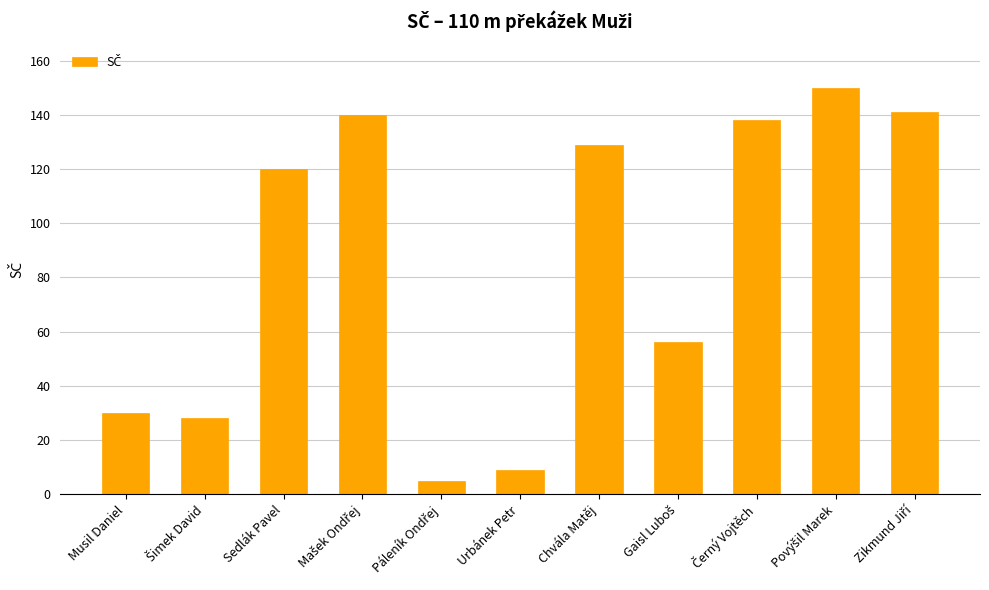

Reading left to right, list all the values displayed in this chart.

30	28	120	140	5	9	129	56	138	150	141